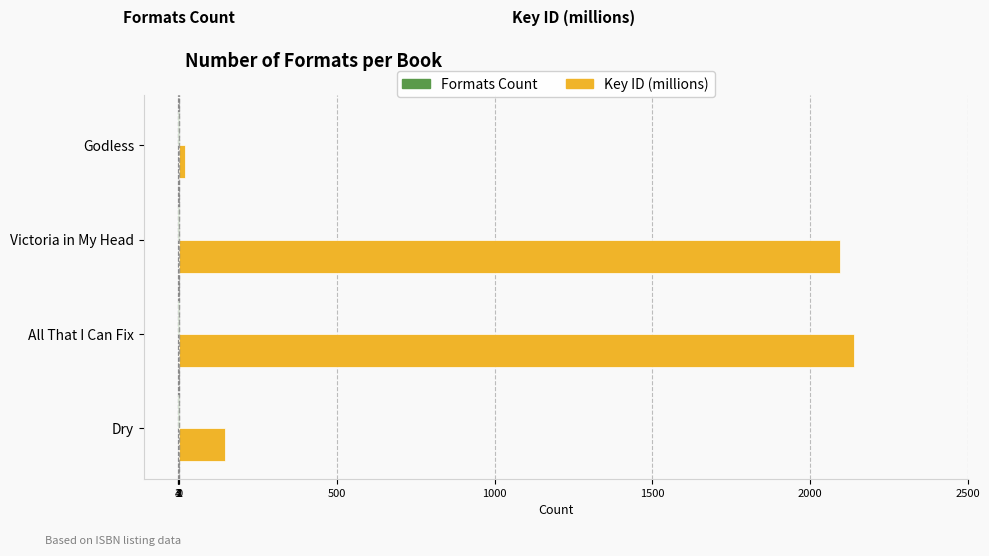

Count the number of data series in this chart.

2